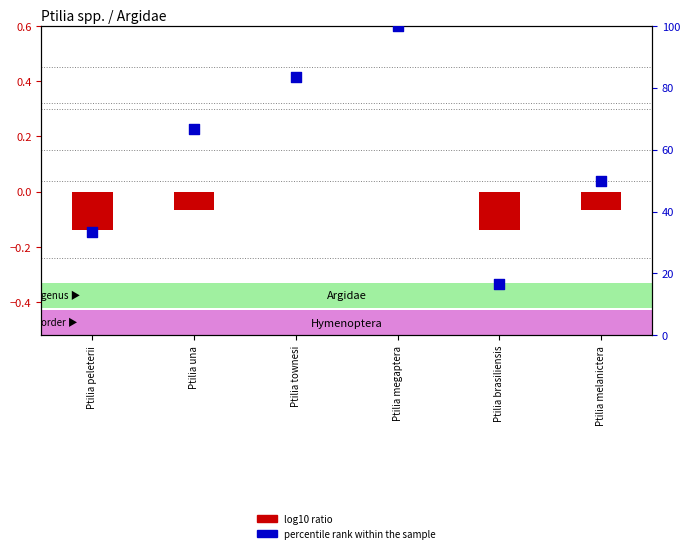

Which series reaches the minimum Y coordinate?

log10 ratio